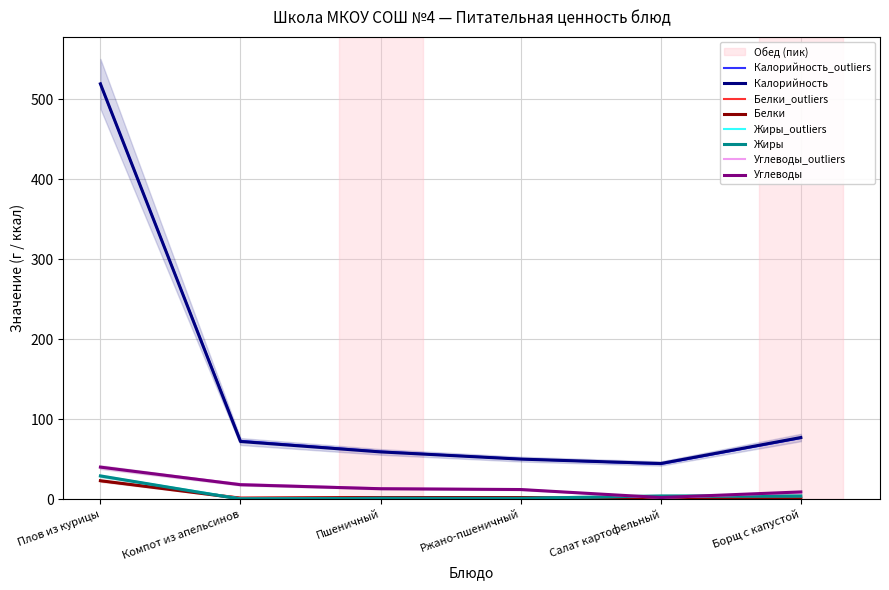

Is the value of Углеводы at Борщ с капустой greater than the value of Калорийность at Пшеничный?

No